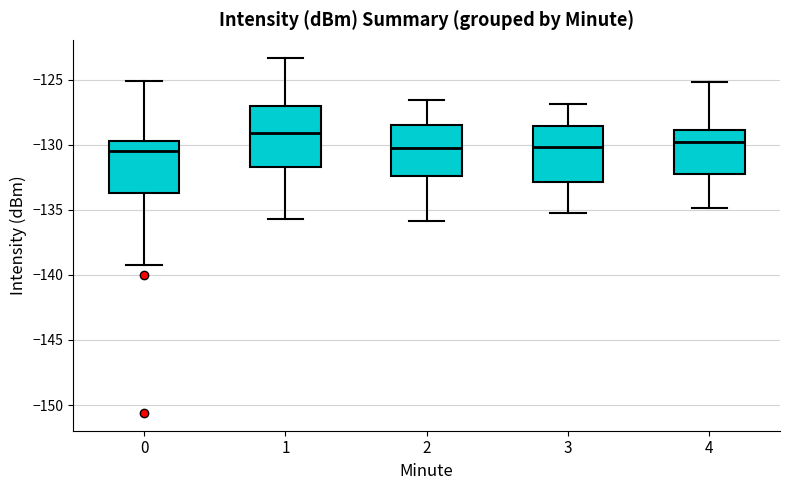

Where is the upper edge of the box at x = 4 on the y-axis? The values are not printed on the chart, so give them approximately, as read against the axis.

-129.0